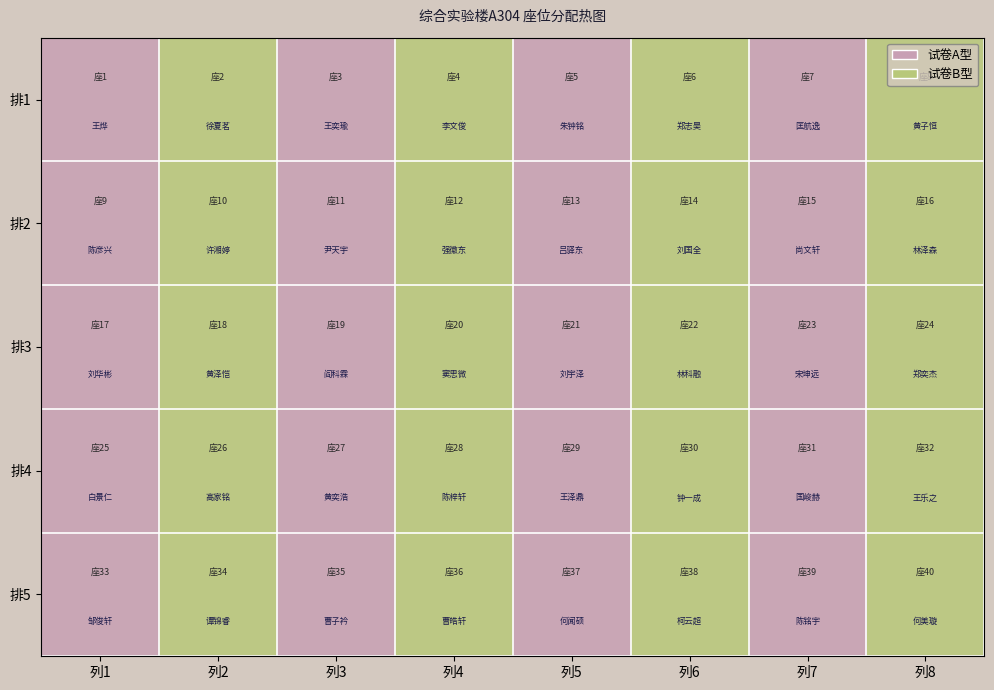

Between 列4 and 列2, which is larger?

列4